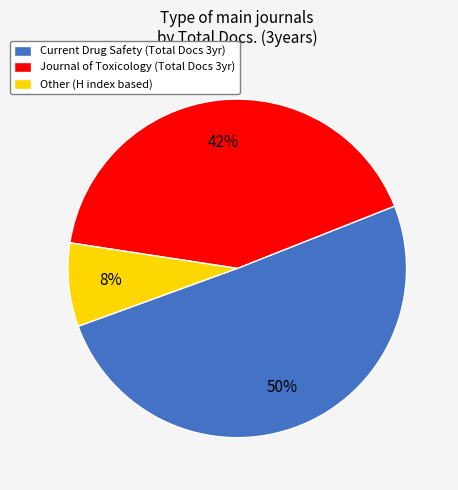

Which category has the smallest portion of the pie?

Other